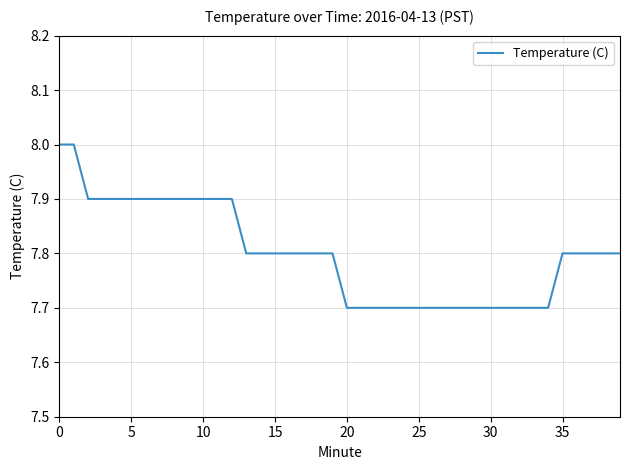

What is the maximum value shown in the chart?

8.0